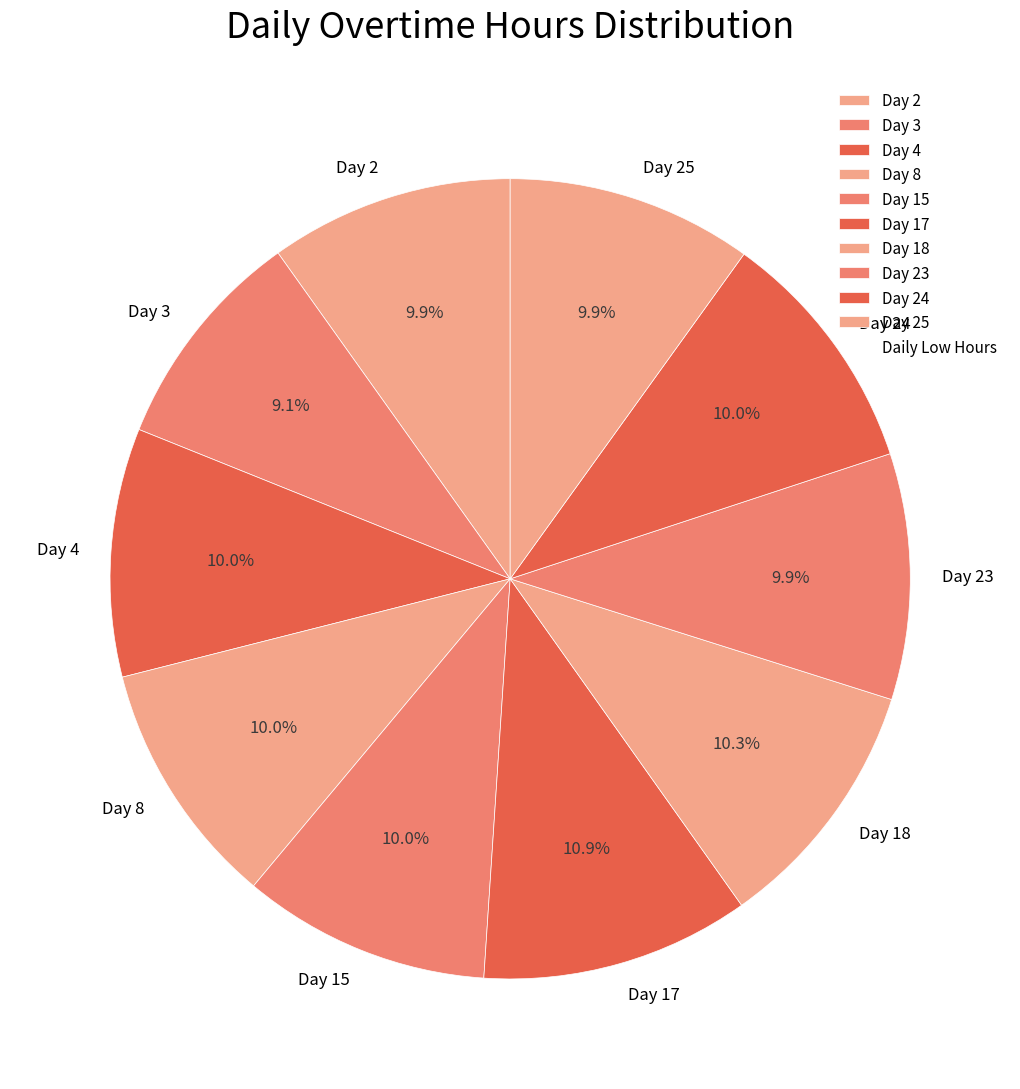

Is it true that Day 17 is 2% of the pie?

False